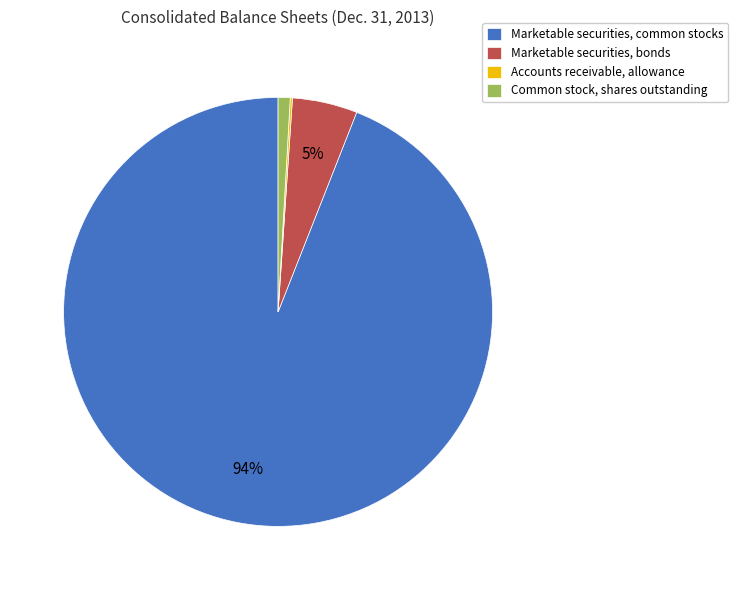

To the nearest percent, what is the average slice percentage?

25%